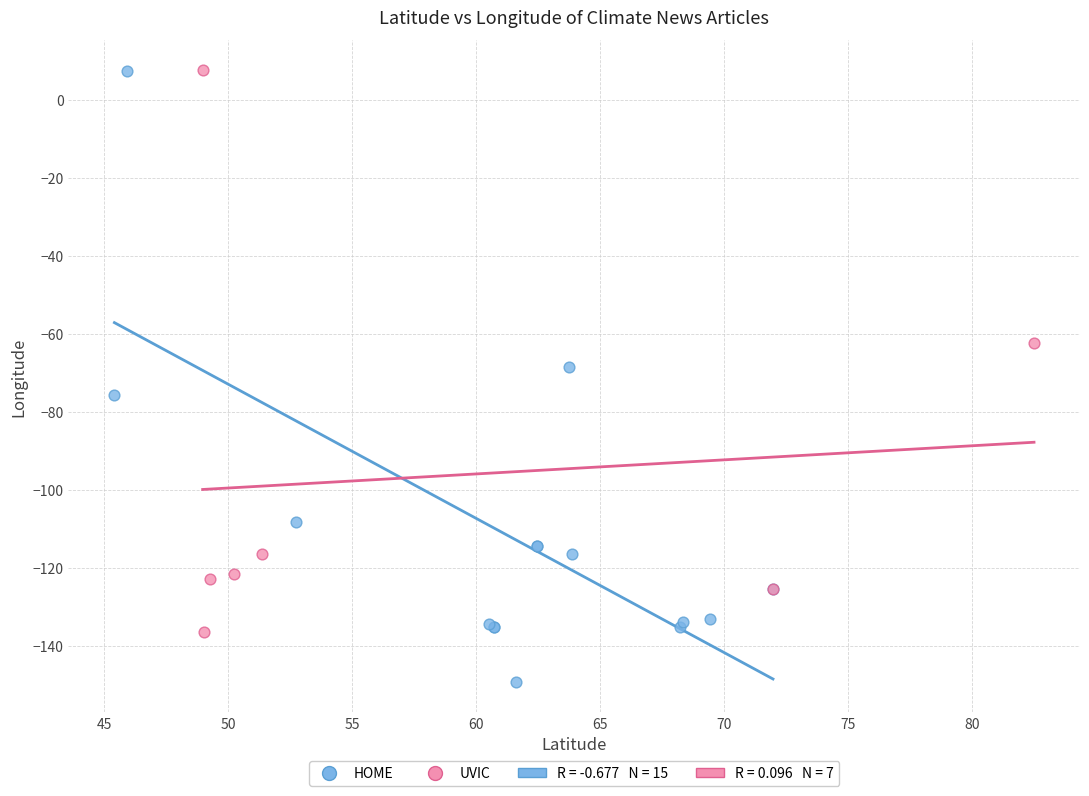

Which series contains the lowest Y value?

HOME